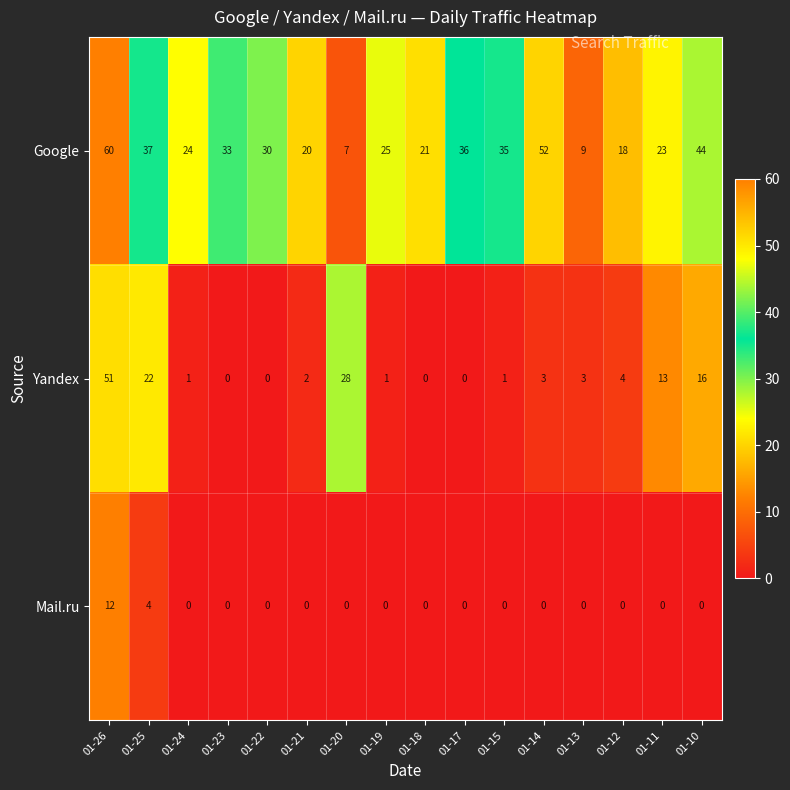

Count the number of categories in the chart.

16